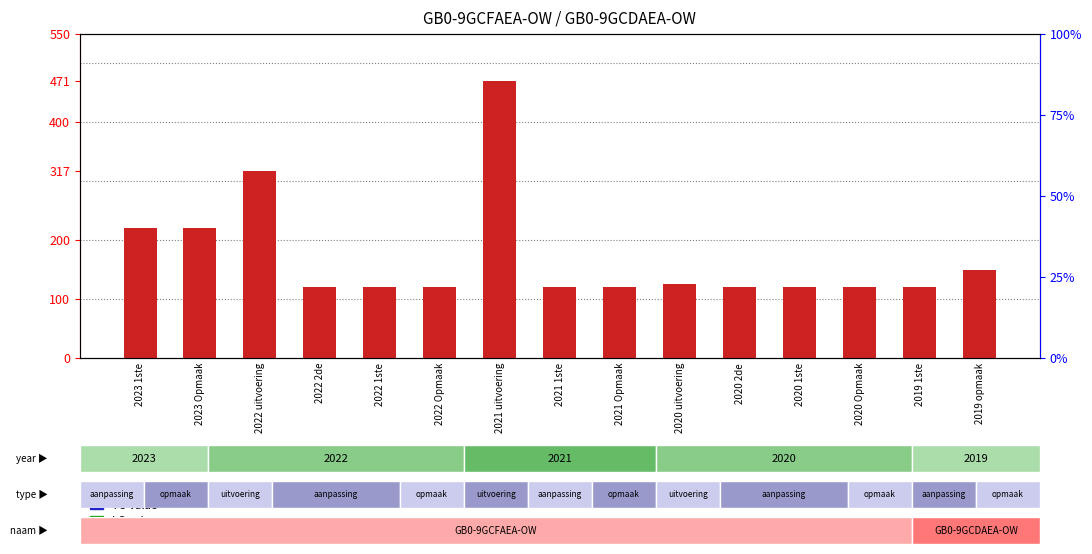

How many data points does each series have?

15